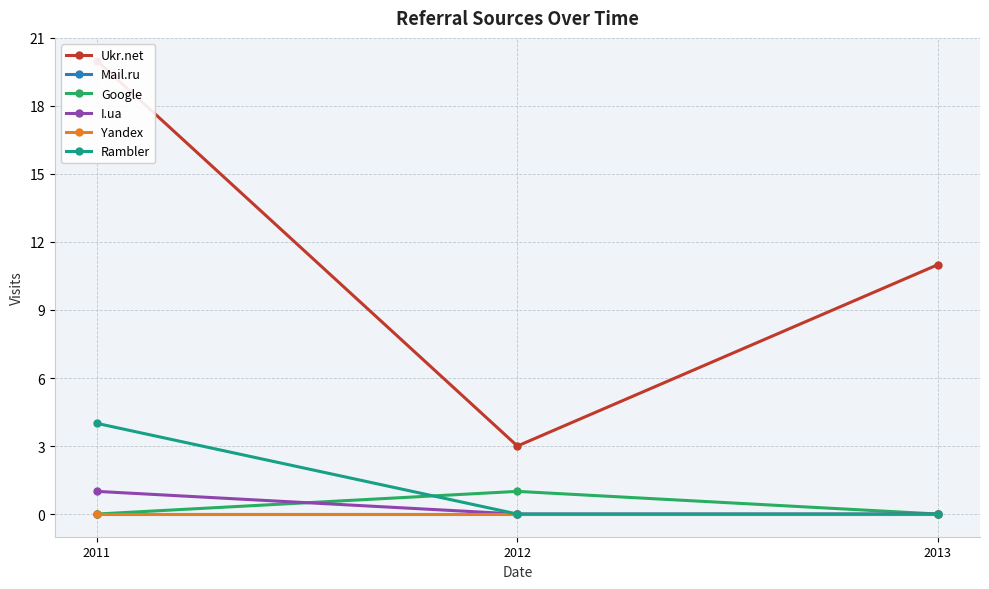

What is the difference between the maximum and minimum values in the Google series?

1